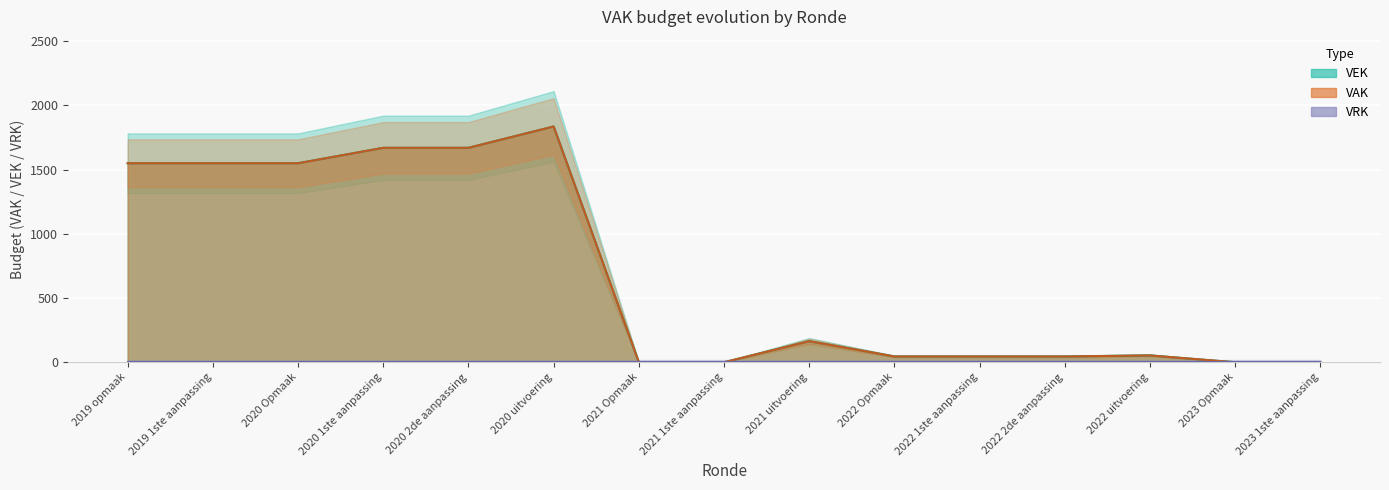

What is the change in value from 2020 Opmaak to 2022 2de aanpassing?

-1504